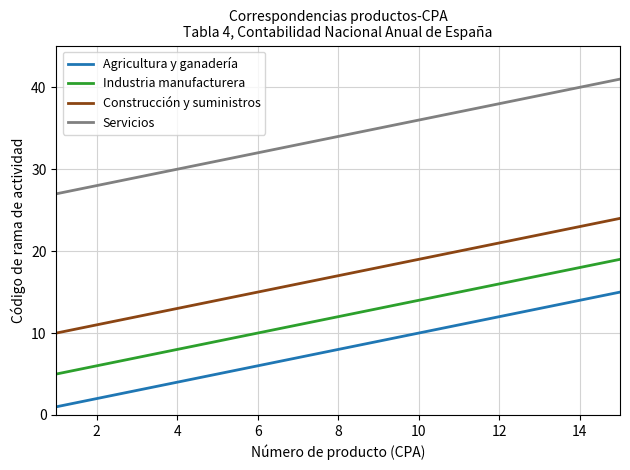

What is the difference between the maximum and minimum values in the Servicios series?

14